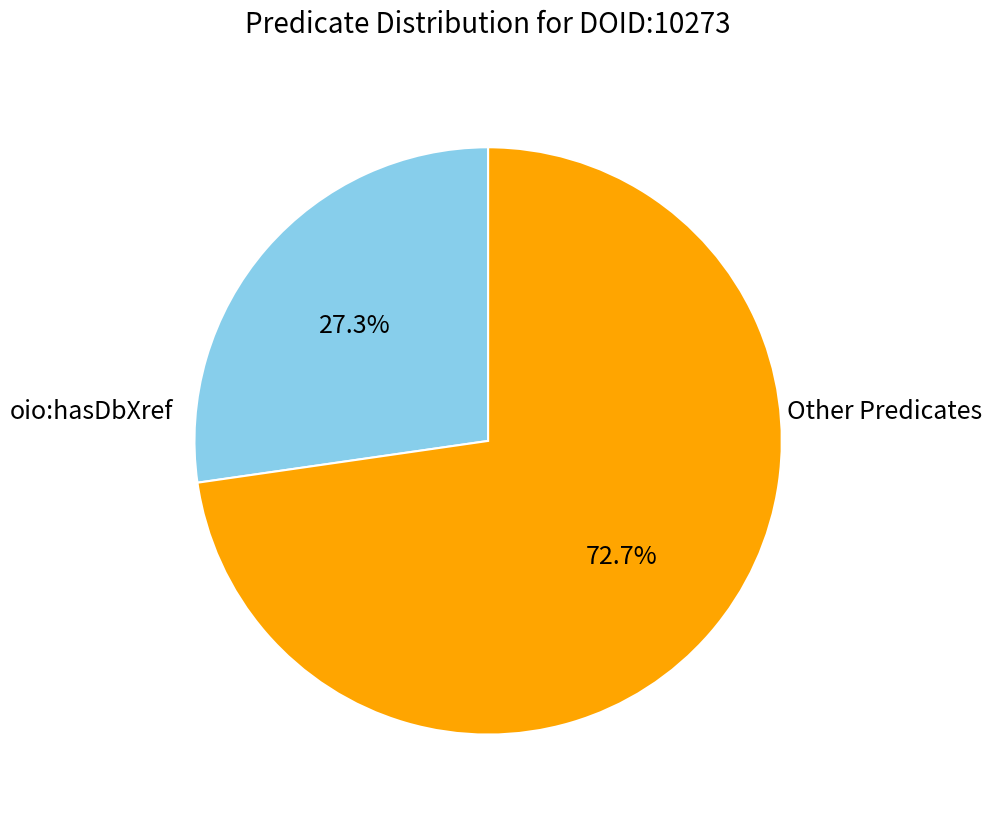

Is there a majority slice in this chart?

Yes